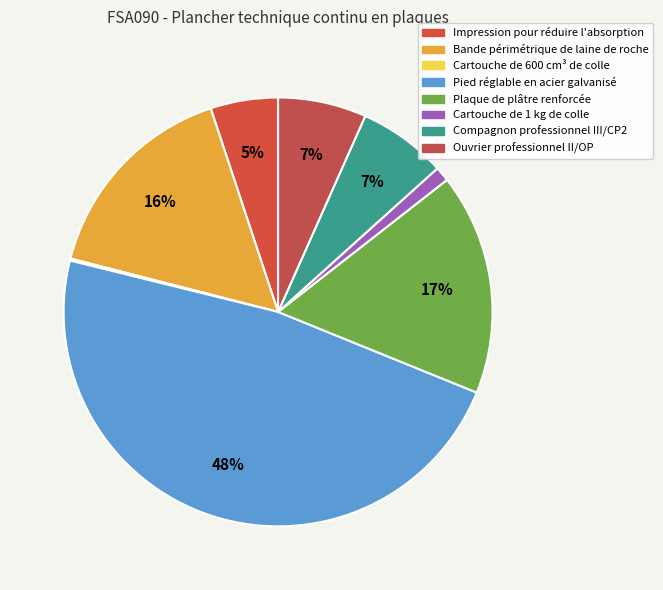

What percentage is the Ouvrier professionnel II/OP slice, to the nearest percent?

7%